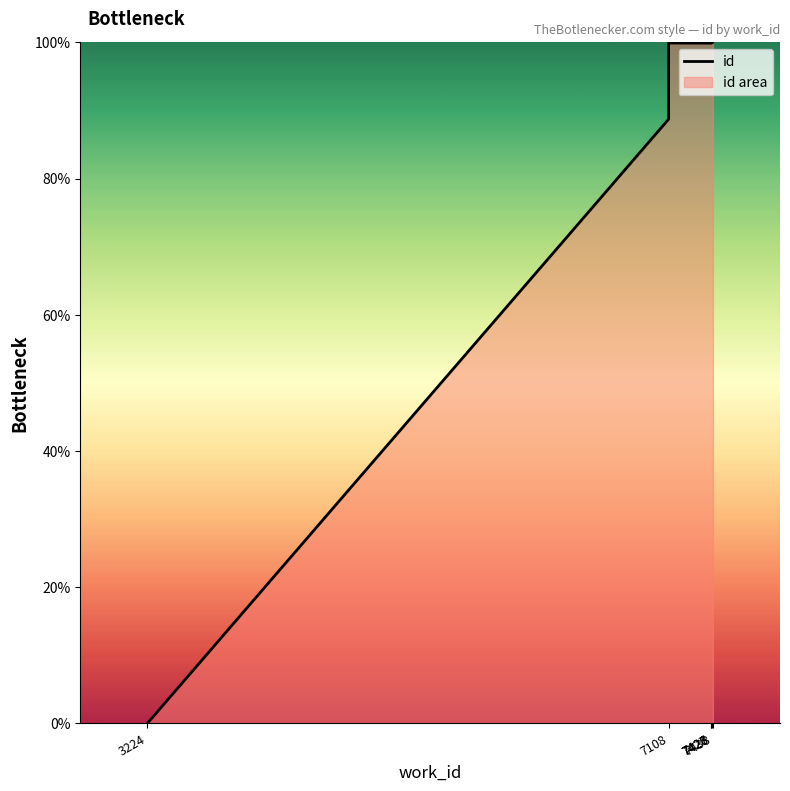

What is the difference between the maximum and minimum values?

100.0